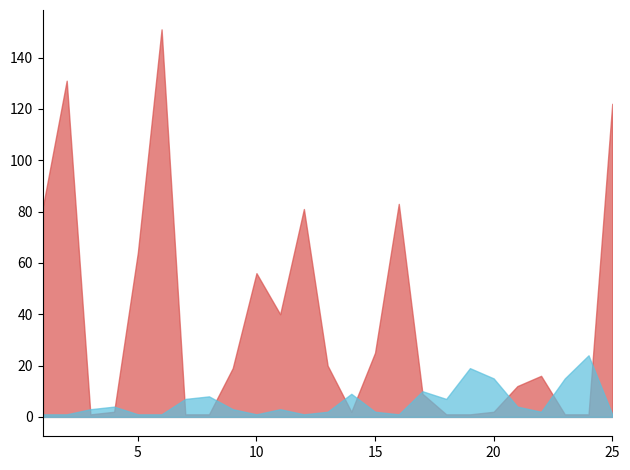

List the labels in order of Peak Position value, largest first.

24, 19, 20, 23, 17, 14, 8, 7, 18, 4, 21, 3, 9, 11, 13, 15, 22, 1, 2, 5, 6, 10, 12, 16, 25